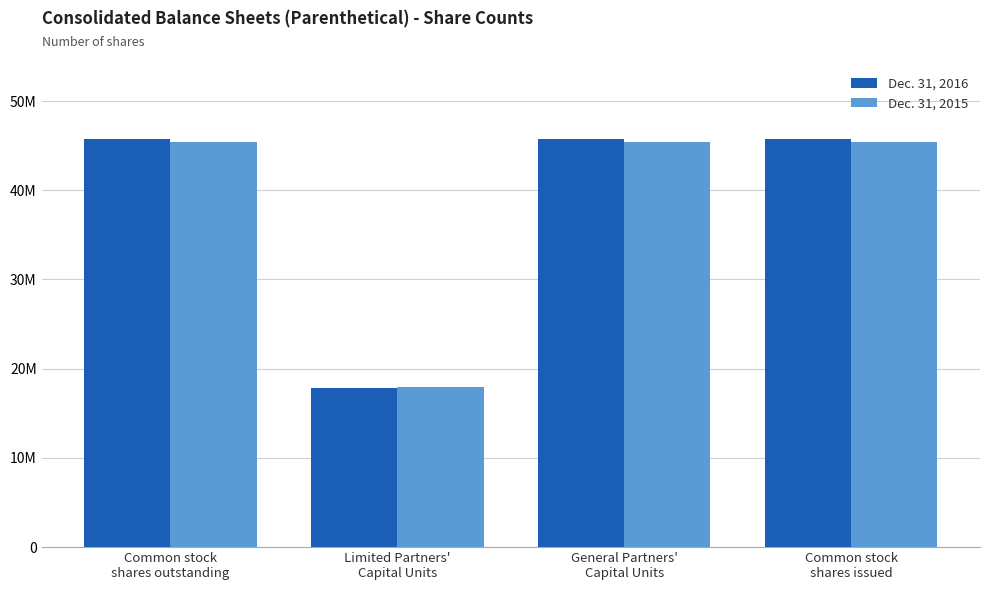

What is the minimum value shown in the chart?

17888822